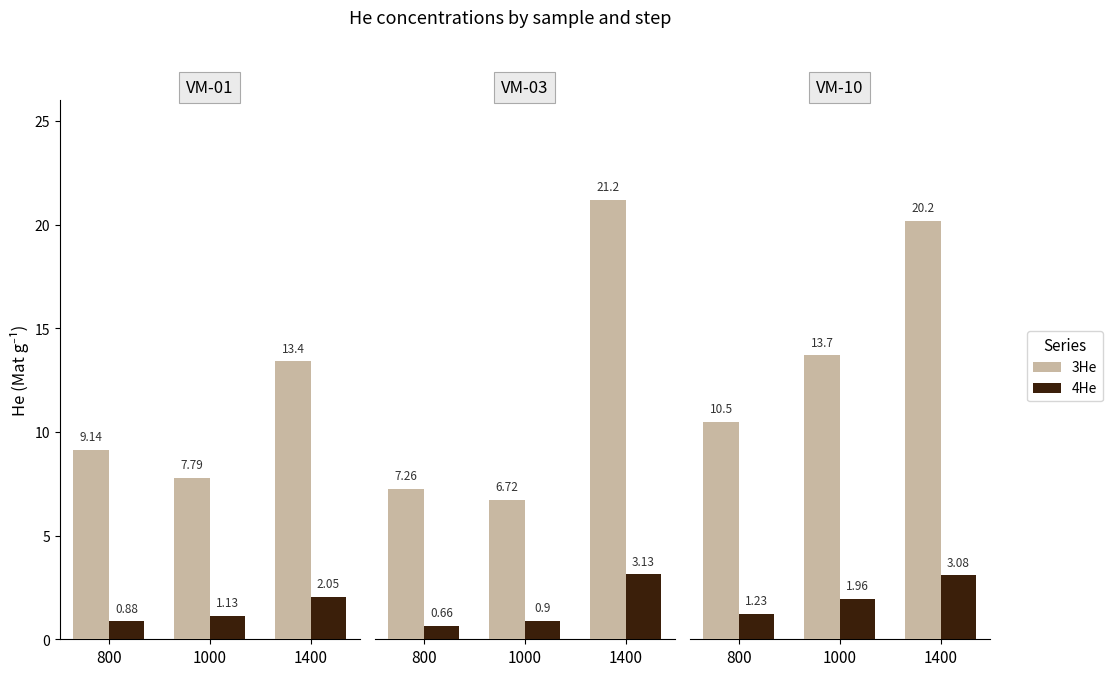

Between 1000 and 1400, which is larger?

1400